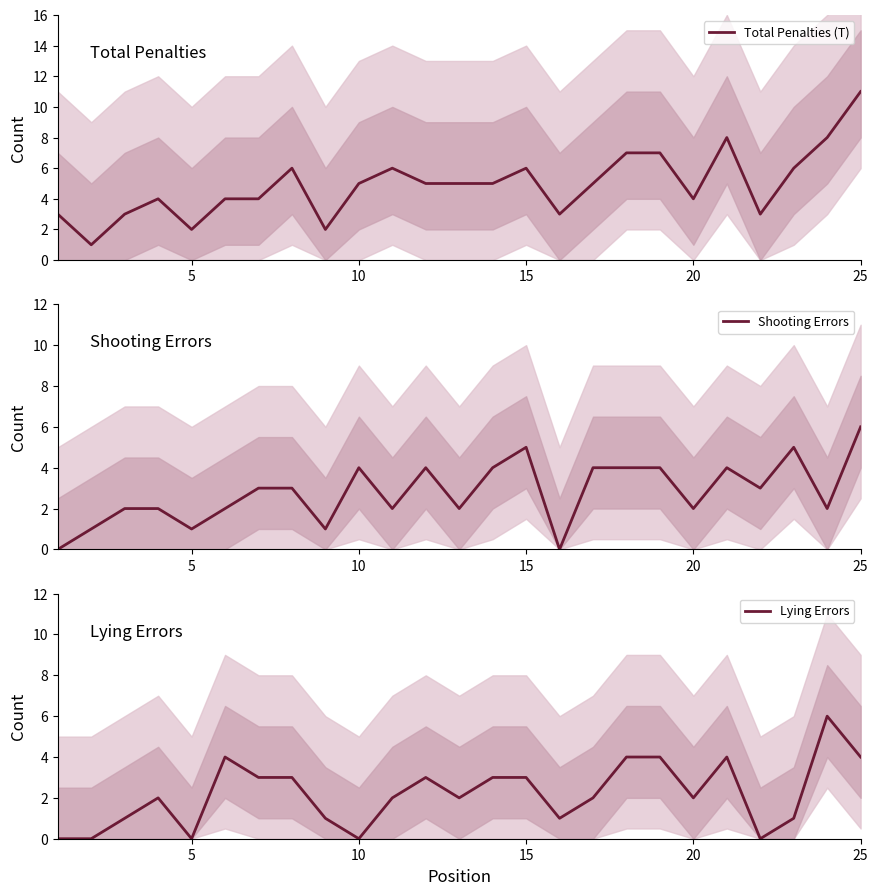

What are all the series names shown in the legend?

Total Penalties (T), Shooting Errors, Lying Errors